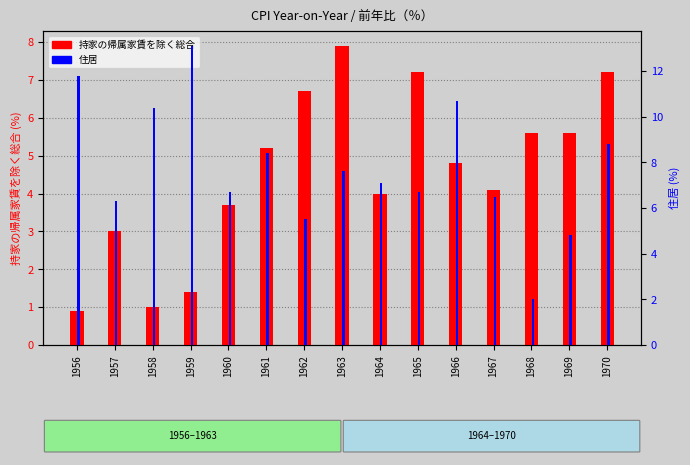

Does the chart contain stacked bars?

No